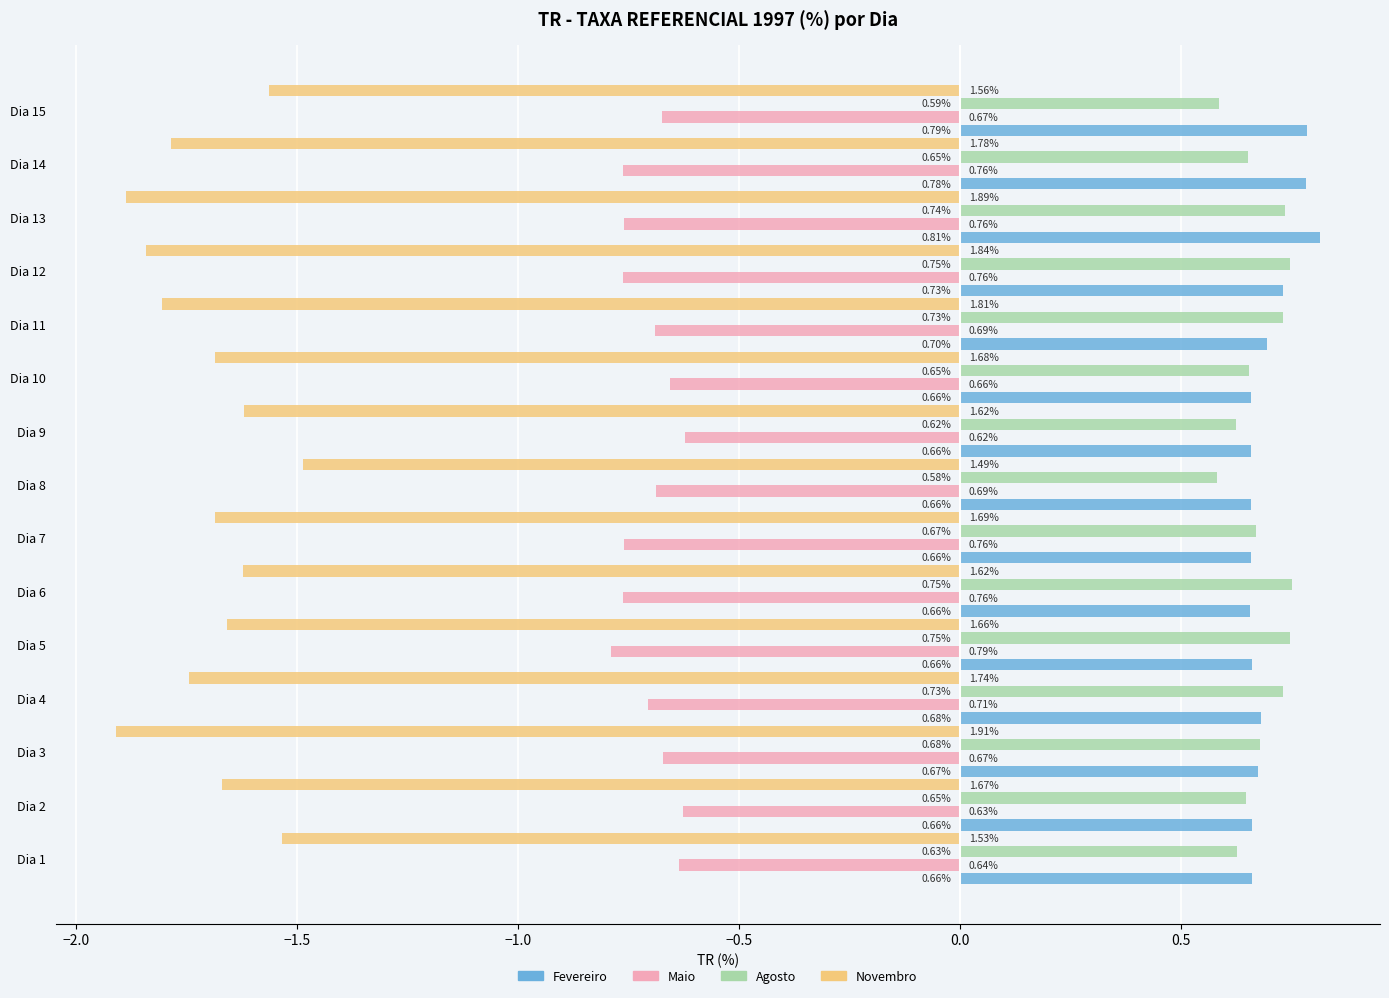

What is the difference between the maximum and minimum values in the Novembro series?

0.4